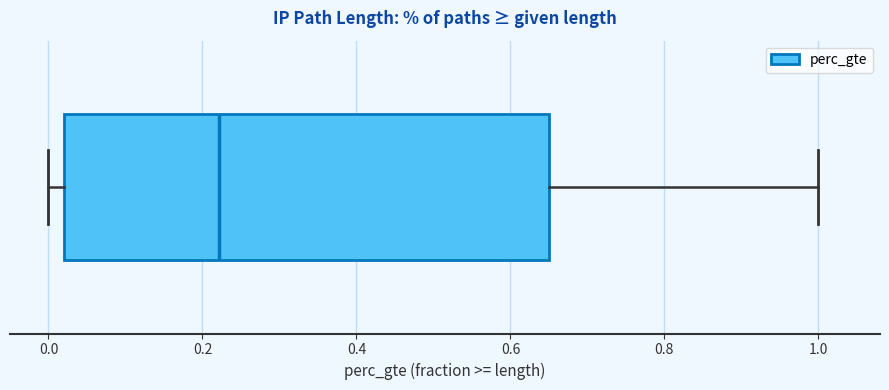

Transcribe this box plot: give where the median line is, the range the box spans, and where the two whiskers end, as read against the x-axis. The values are not printed on the chart, so give them approximately, as read against the axis.

median 0.22, box 0.02 to 0.64, whiskers 0.00 to 1.00